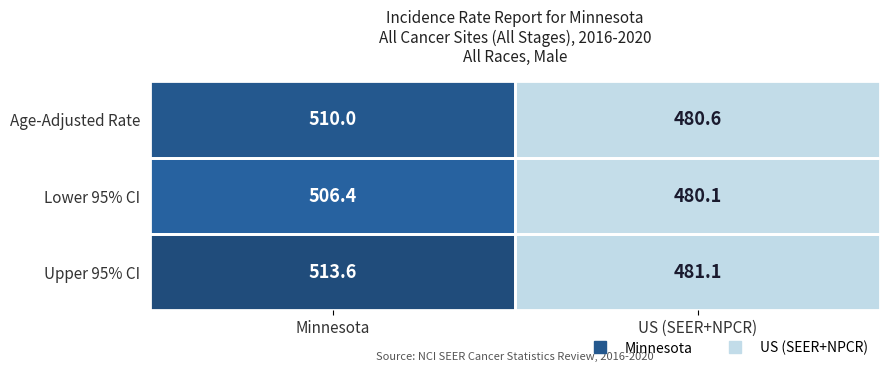

At which label is Age-Adjusted Rate closest to 495?

US (SEER+NPCR)